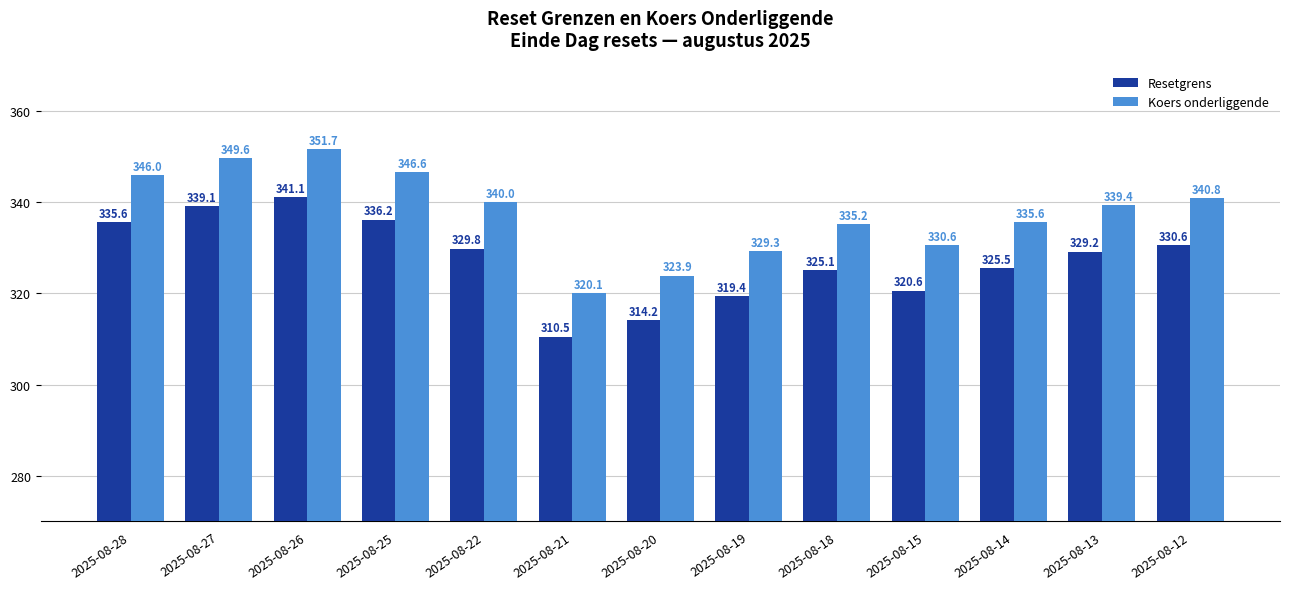

What is the total value across all series at 2025-08-14?

661.1